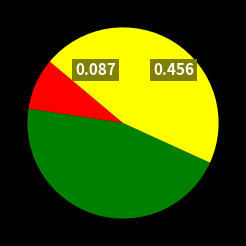

Does any single category account for the majority?

No